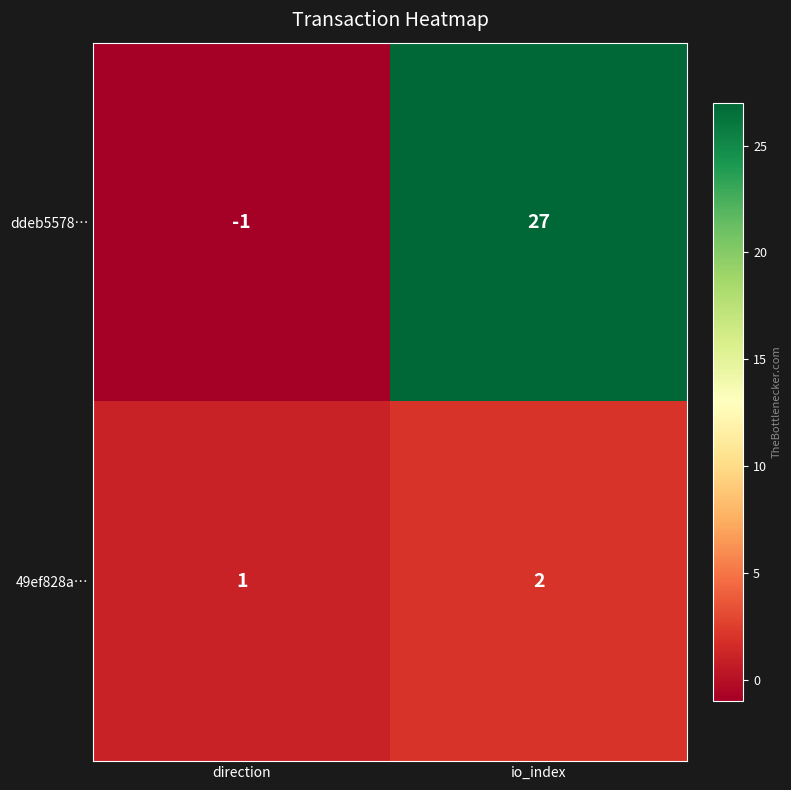

Reading left to right, list all the values displayed in this chart.

ddeb5578…: -1	27
49ef828a…: 1	2